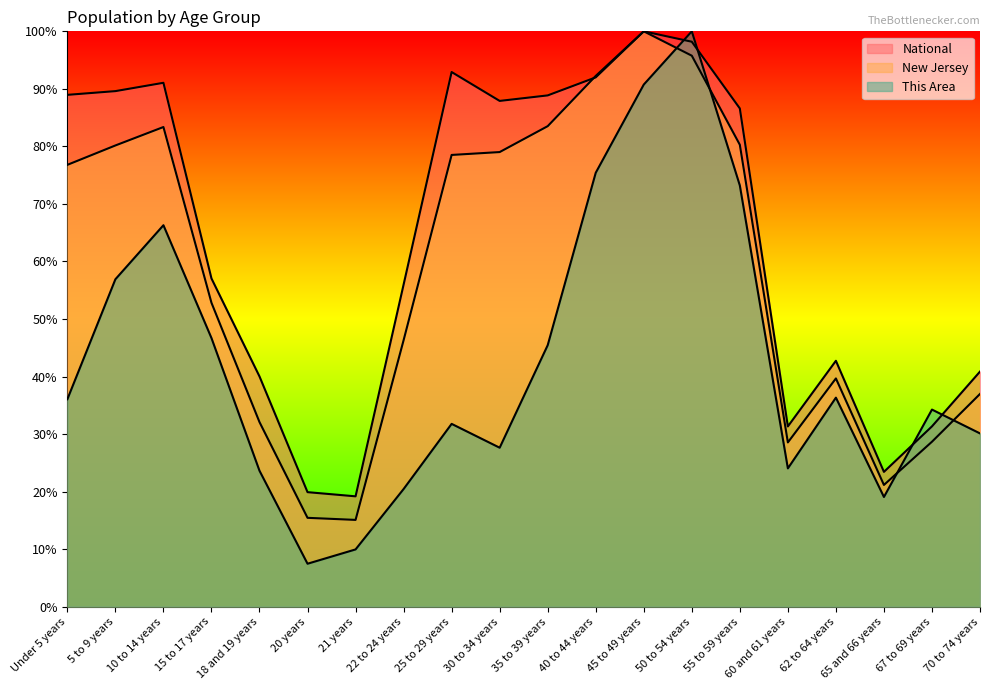

True or false: This Area has more than 2 points higher than both neighbors.

True